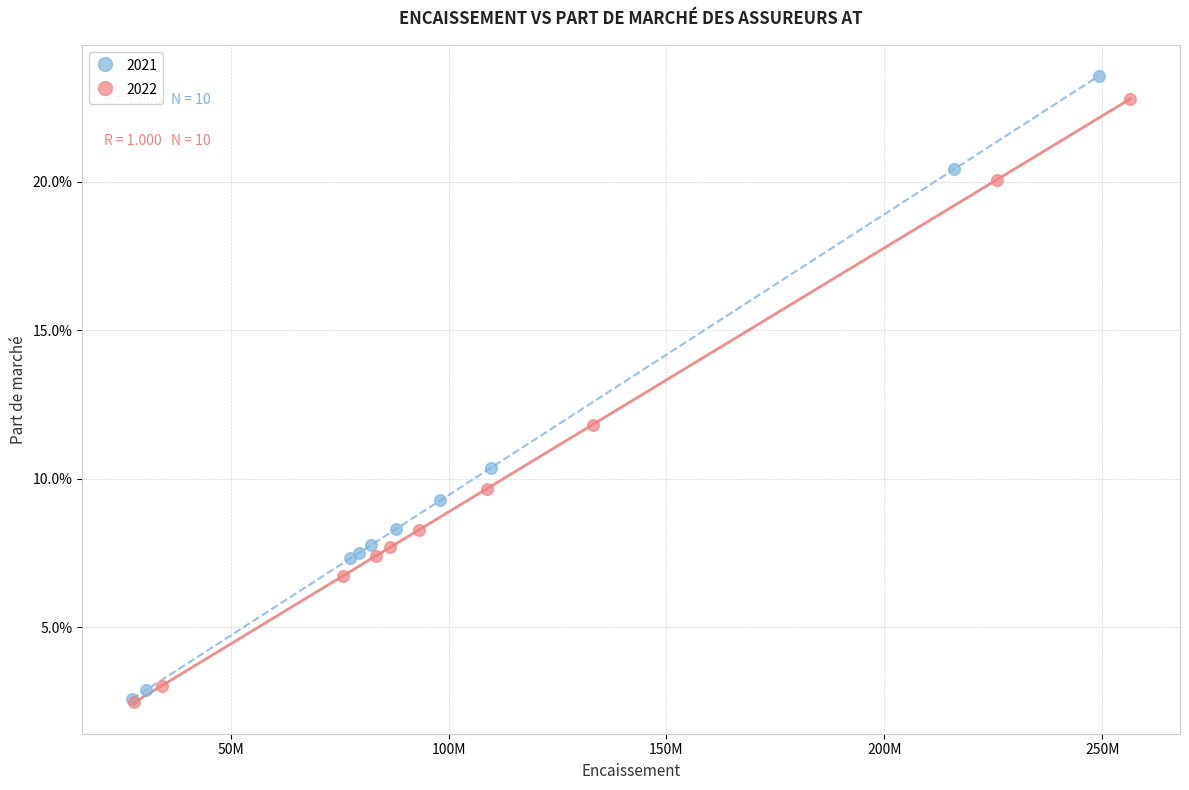

What are all the series names shown in the legend?

2021, 2022